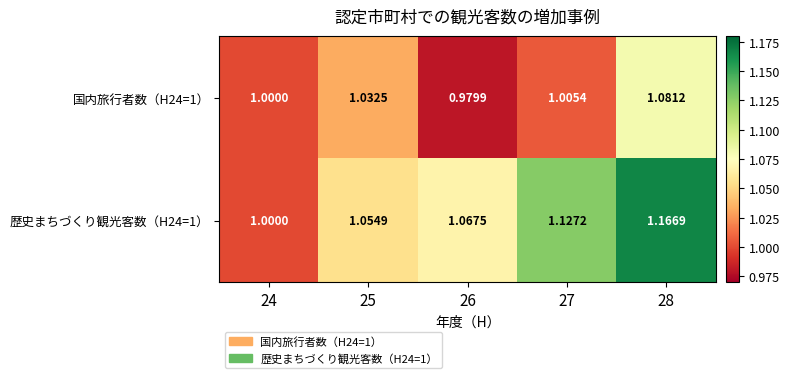

How many distinct data groups are displayed?

2